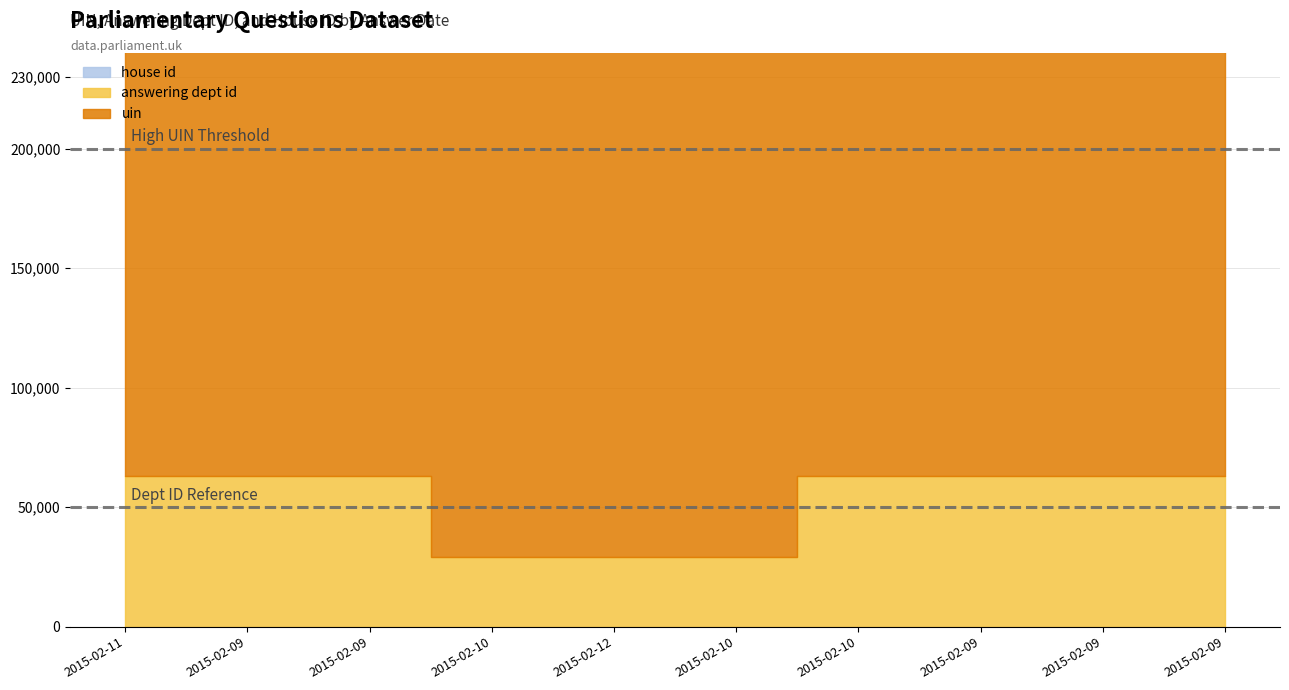

What are all the series names shown in the legend?

uin, answering dept id, house id